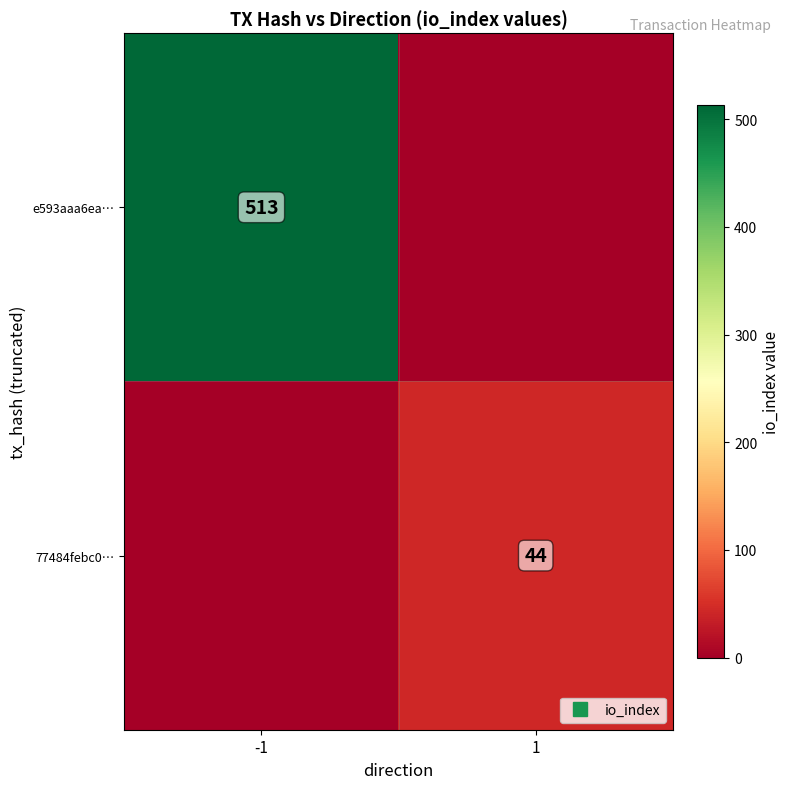

What is the sum of the 77484febc0… values at 1 and -1?

44